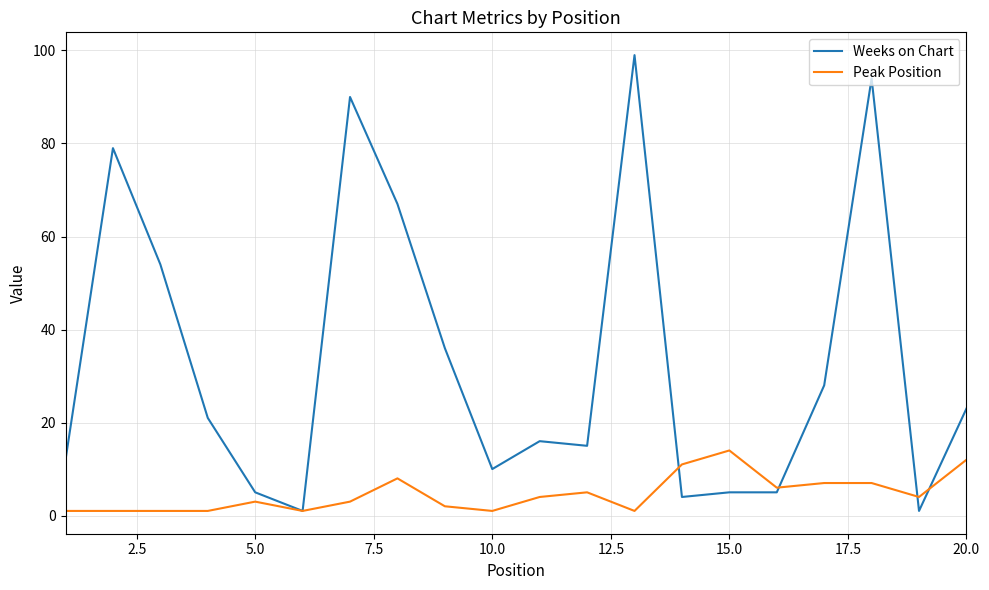

Rank the series by their maximum value, from highest to lowest.

Weeks on Chart, Peak Position